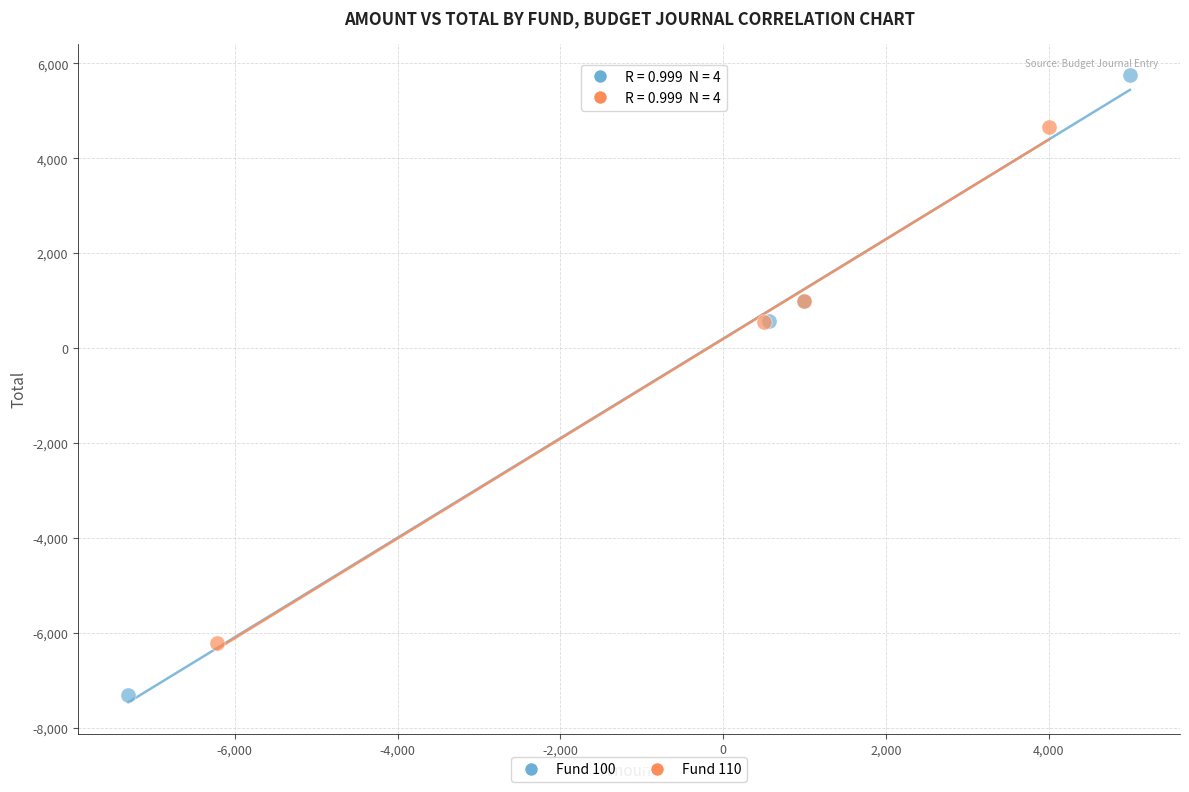

Which series contains the highest Y value?

Fund 100